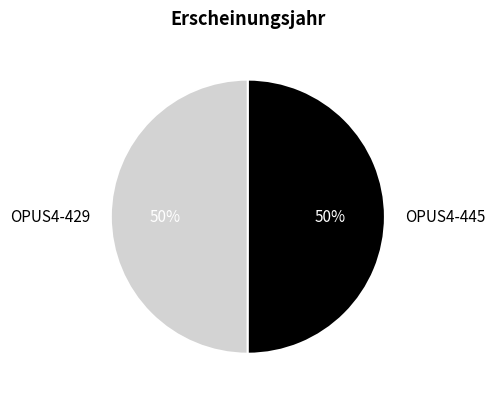

How many segments does this pie chart have?

2